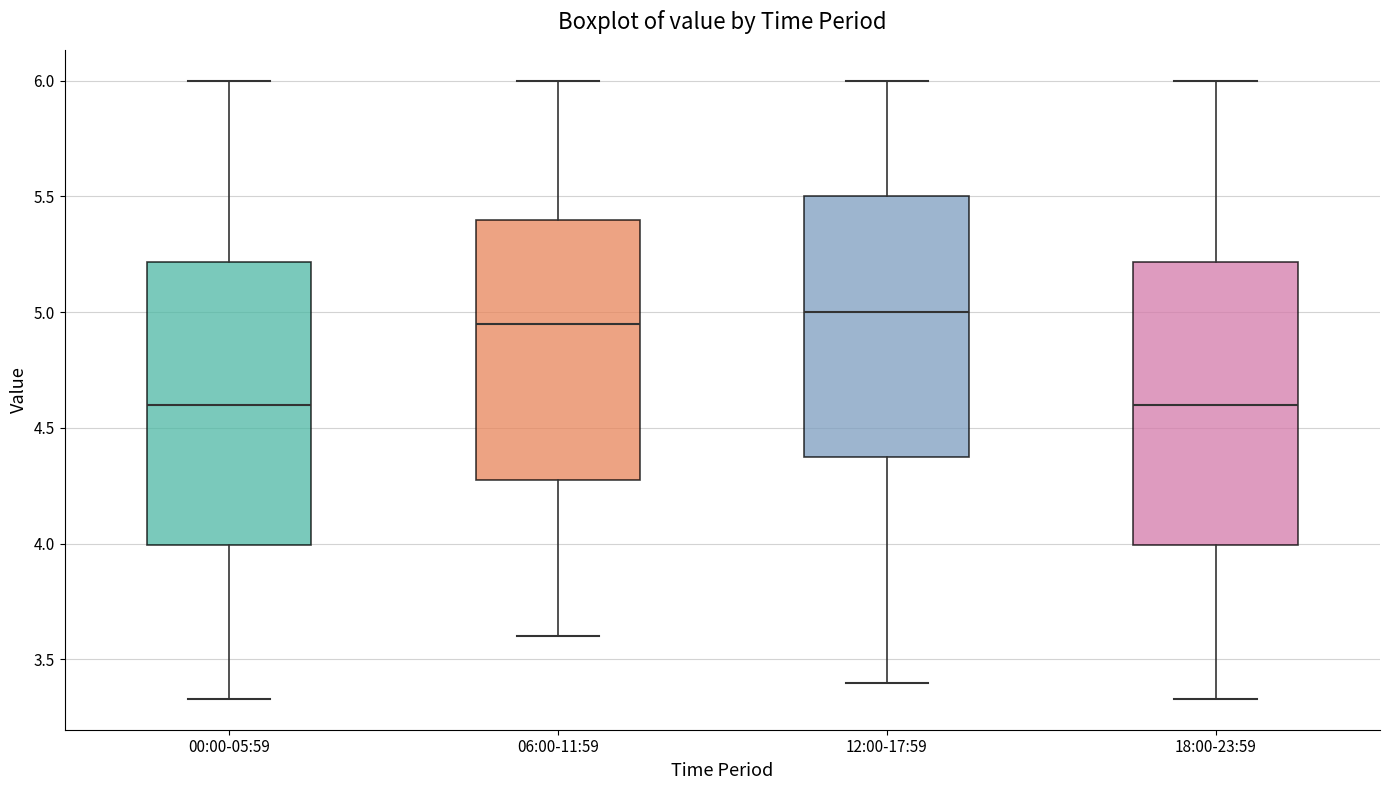

Reading left to right, read every box against the y-axis: the position of its median line, the range the box covers, and the ends of its whiskers. The values are not printed on the chart, so give them approximately, as read against the axis.

00:00-05:59: median 4.60, box 4.00 to 5.20, whiskers 3.35 to 6.00
06:00-11:59: median 4.95, box 4.30 to 5.40, whiskers 3.60 to 6.00
12:00-17:59: median 5.00, box 4.40 to 5.50, whiskers 3.40 to 6.00
18:00-23:59: median 4.60, box 4.00 to 5.20, whiskers 3.35 to 6.00